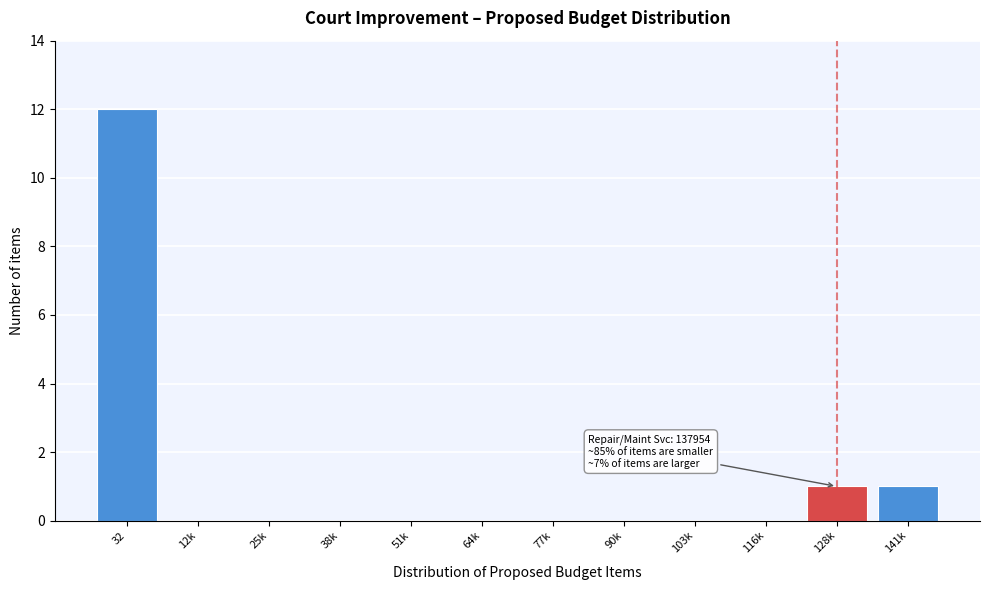

Reading left to right, extract all data points from this chart.

32=12	12k=0	25k=0	38k=0	51k=0	64k=0	77k=0	90k=0	103k=0	116k=0	128k=1	141k=1